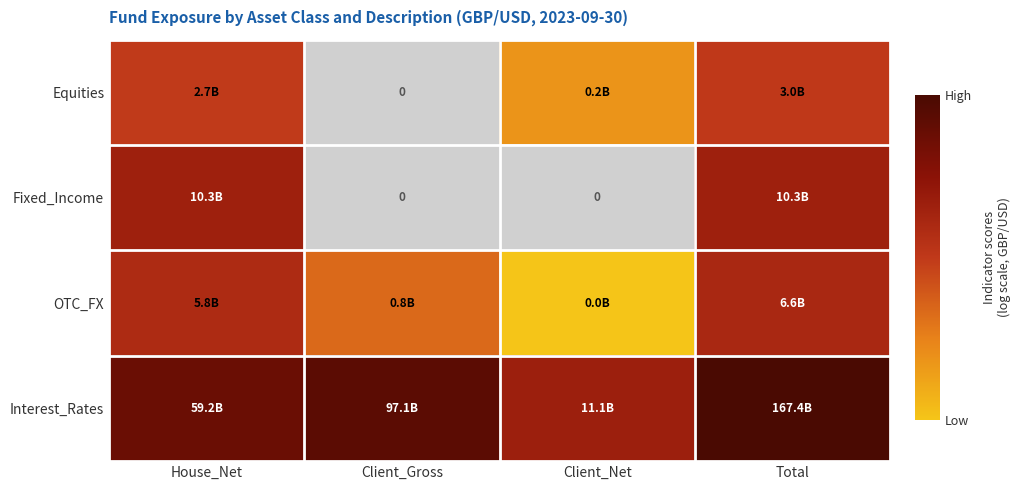

What is the smallest value displayed?

7.7